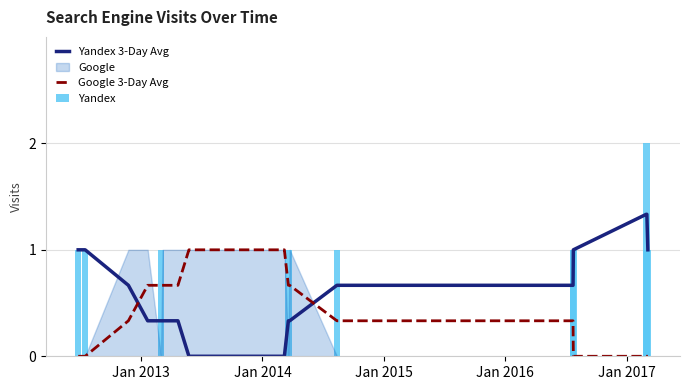

Which series ends up on top after the final intersection of Google 3-Day Avg and Yandex 3-Day Avg?

Yandex 3-Day Avg